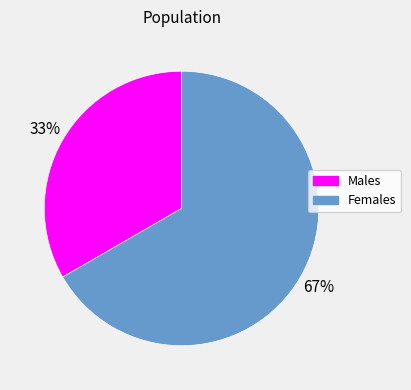

Combined, do Males and Females account for over 50%?

Yes